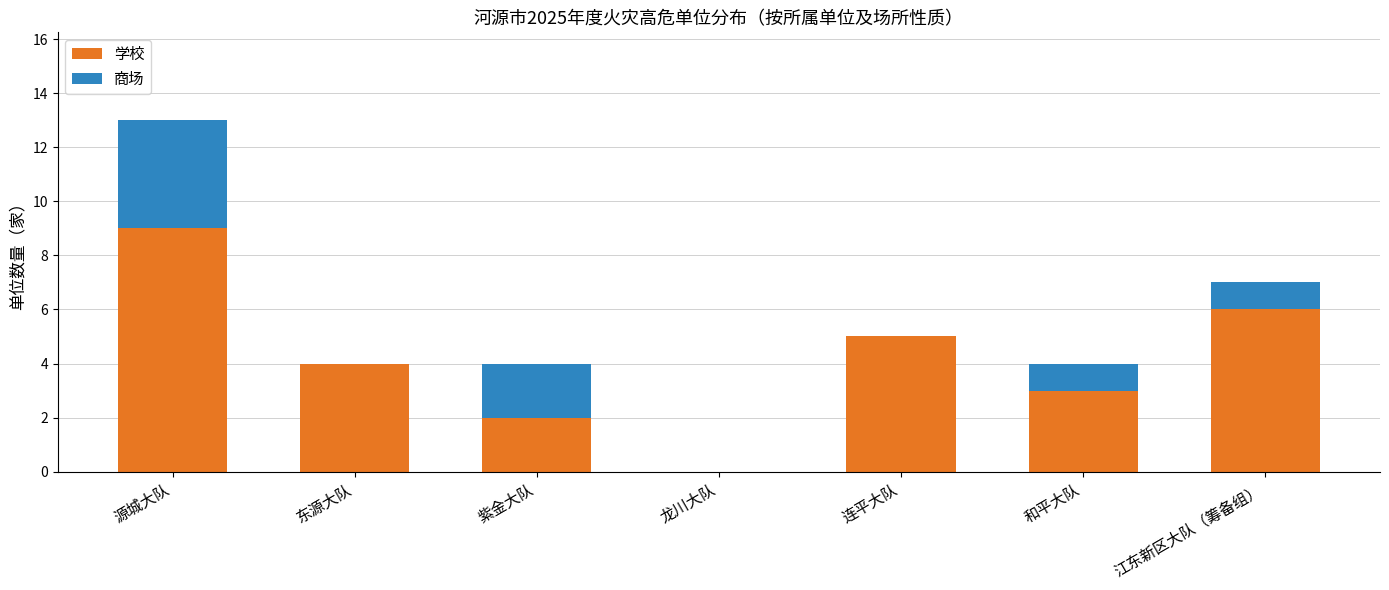

What is the maximum value for 学校?

9